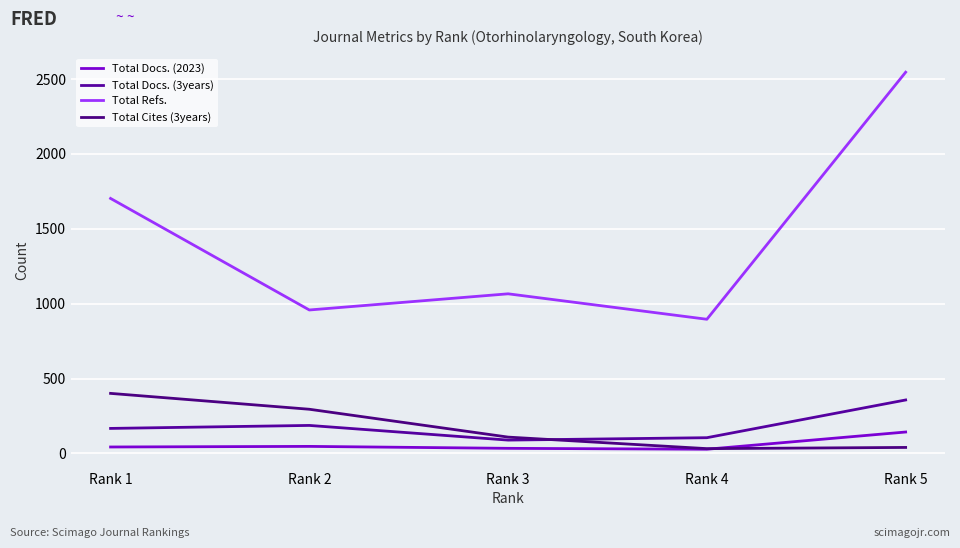

Read the Total Refs. value at Rank 1.

1703